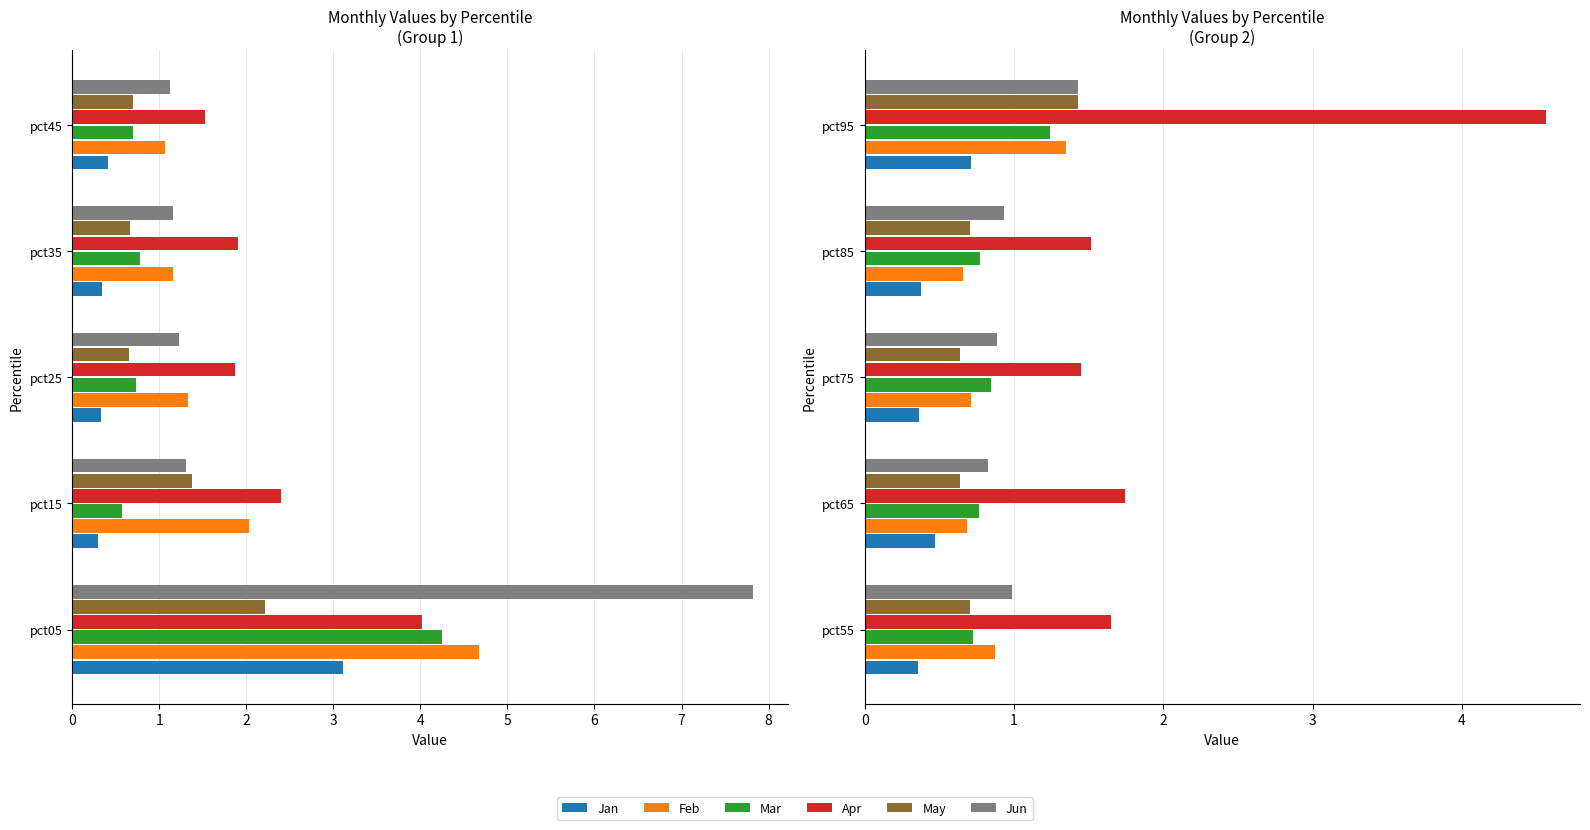

Rank the series at pct65 from lowest to highest value.

Jan, May, Feb, Mar, Jun, Apr